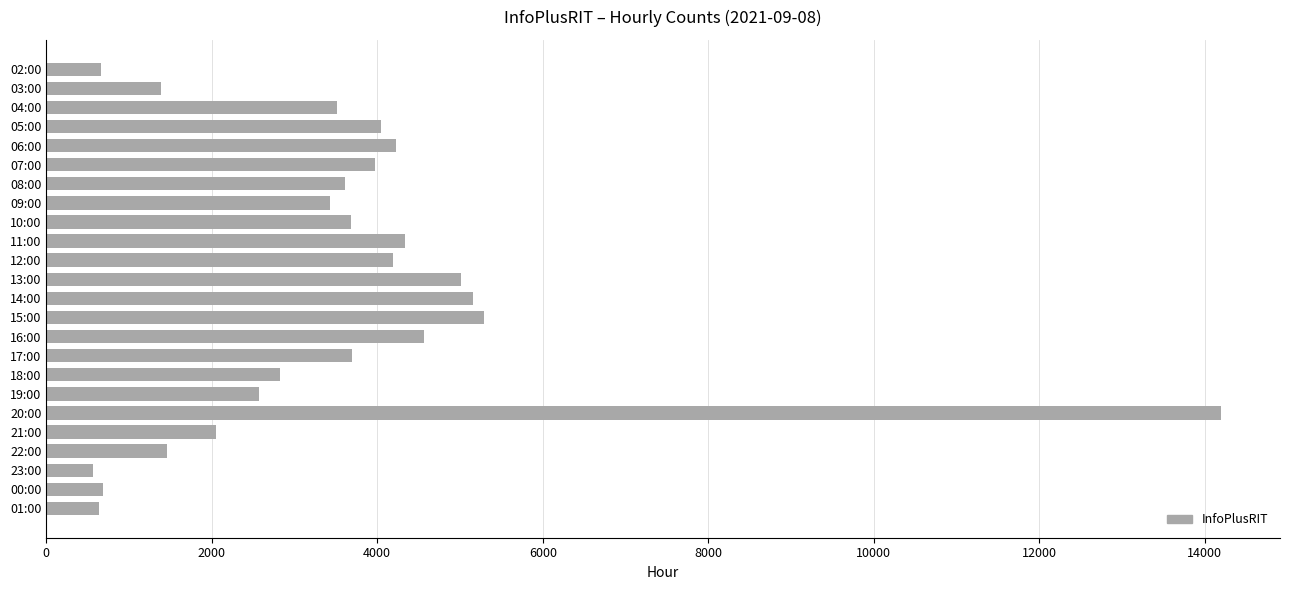

The chart shows a value of 6676 at 20:00. True or false?

False